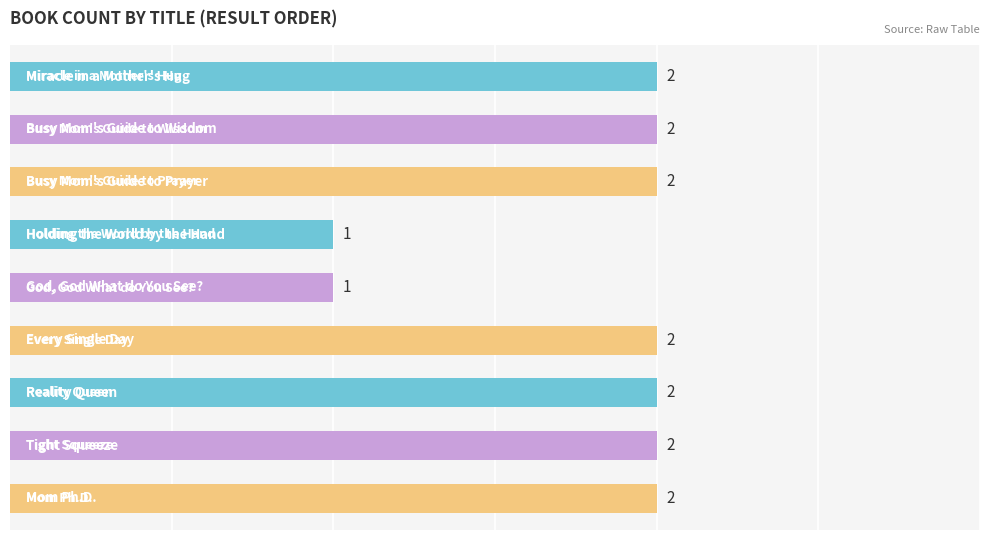

Are the bars grouped side by side (vs. stacked)?

No